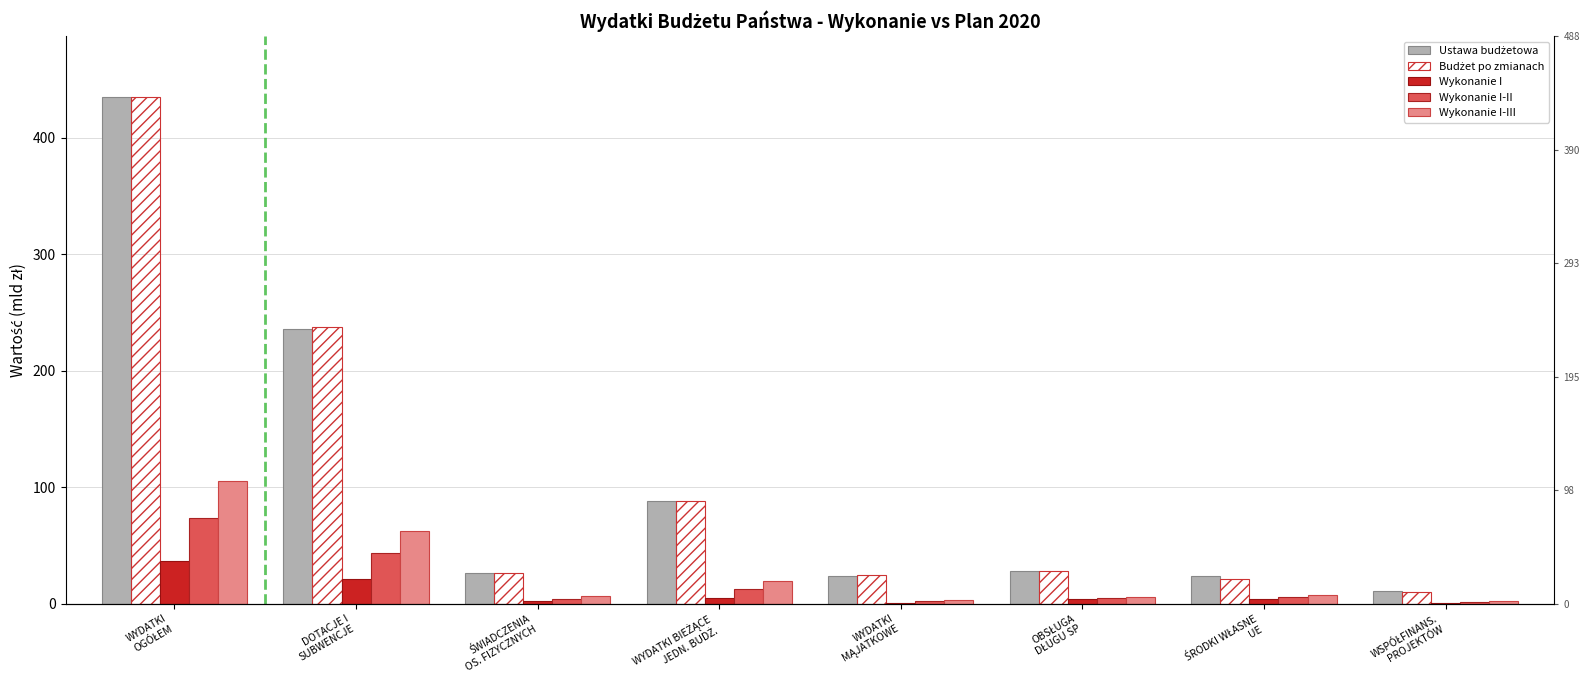

True or false: Wykonanie I has a value of 3.5 at ŚRODKI WŁASNE
UE.

True